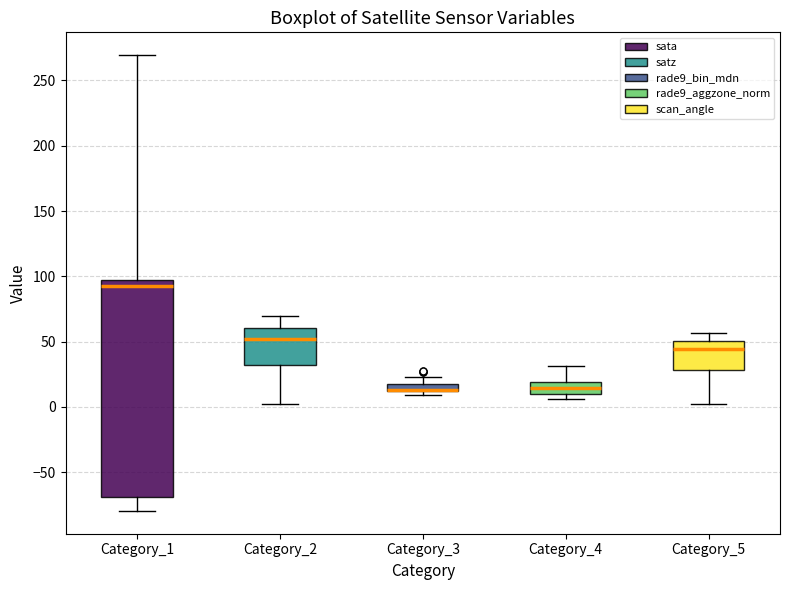

Which box is the tallest, from its lower edge to its upper edge?

Category_1